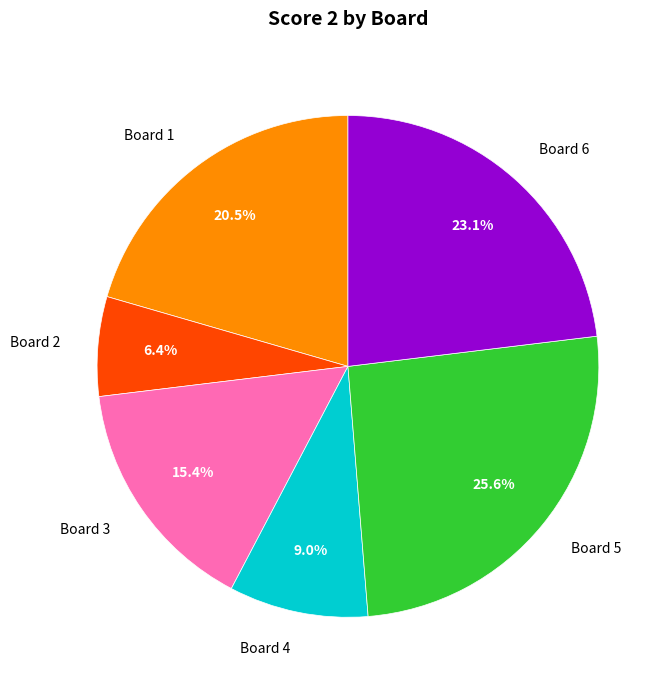

To the nearest percent, what portion does Board 4 represent?

9%